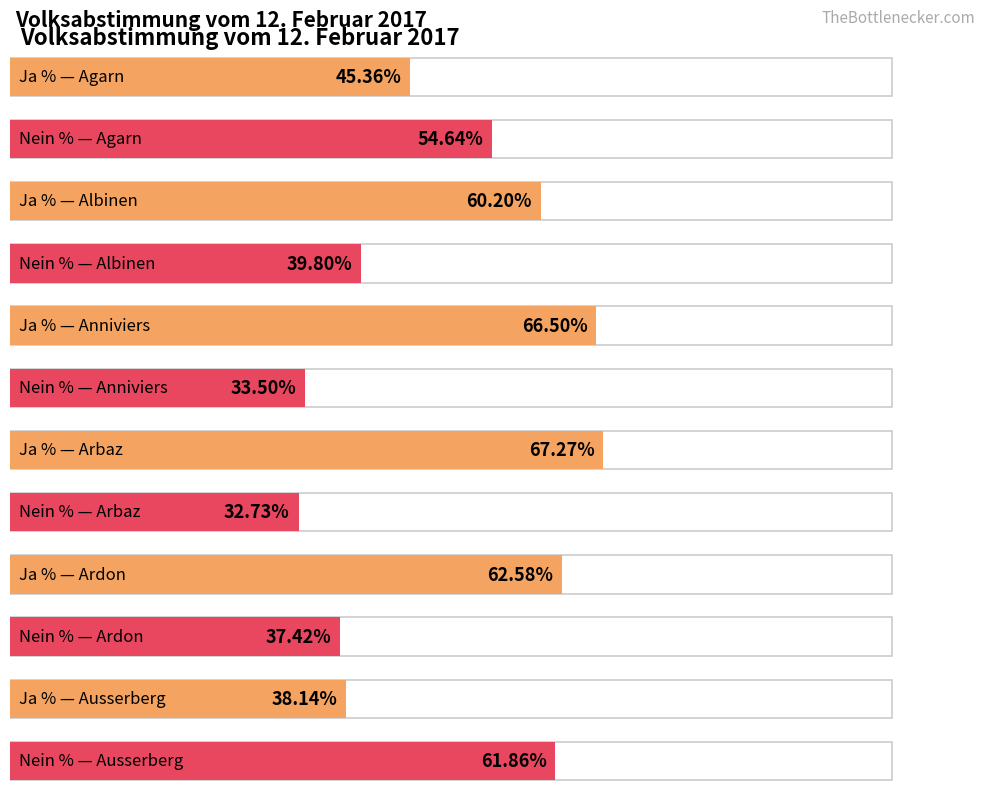

Reading left to right, list all the values displayed in this chart.

Ja %: Agarn=45.4	Albinen=60.2	Anniviers=66.5	Arbaz=67.3	Ardon=62.6	Ausserberg=38.1
Nein %: Agarn=54.6	Albinen=39.8	Anniviers=33.5	Arbaz=32.7	Ardon=37.4	Ausserberg=61.9